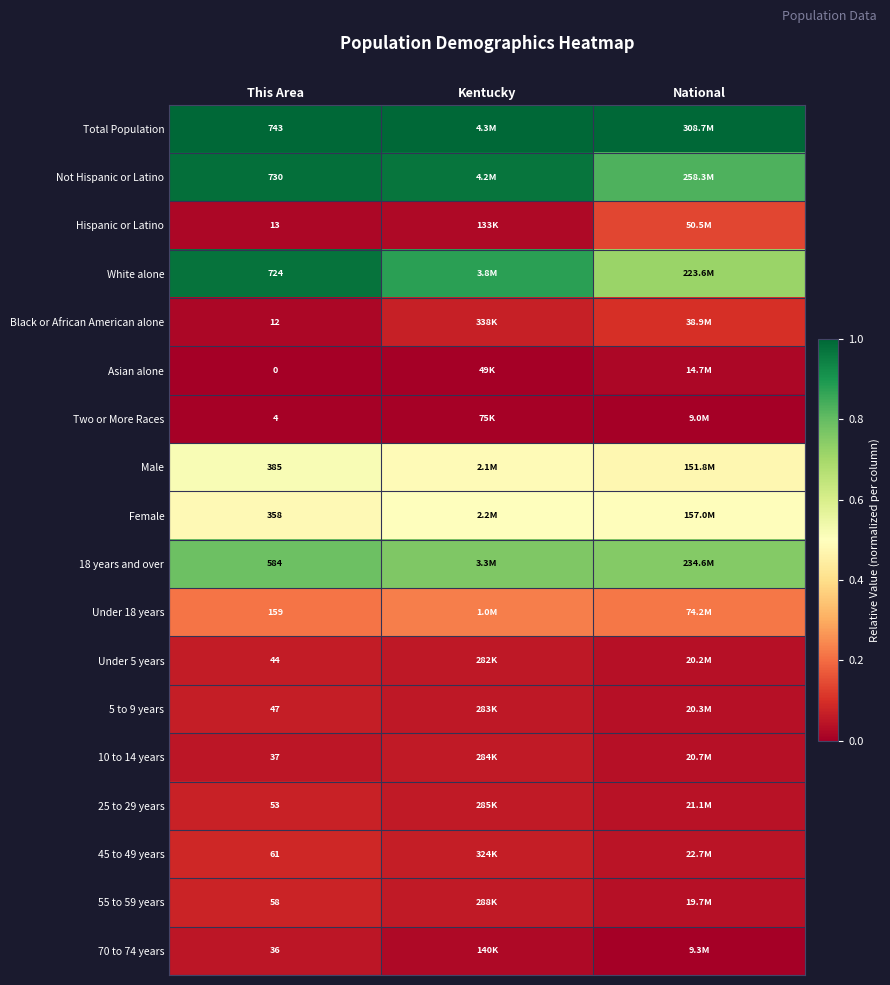

At how many categories does at least one series exceed 0?

3